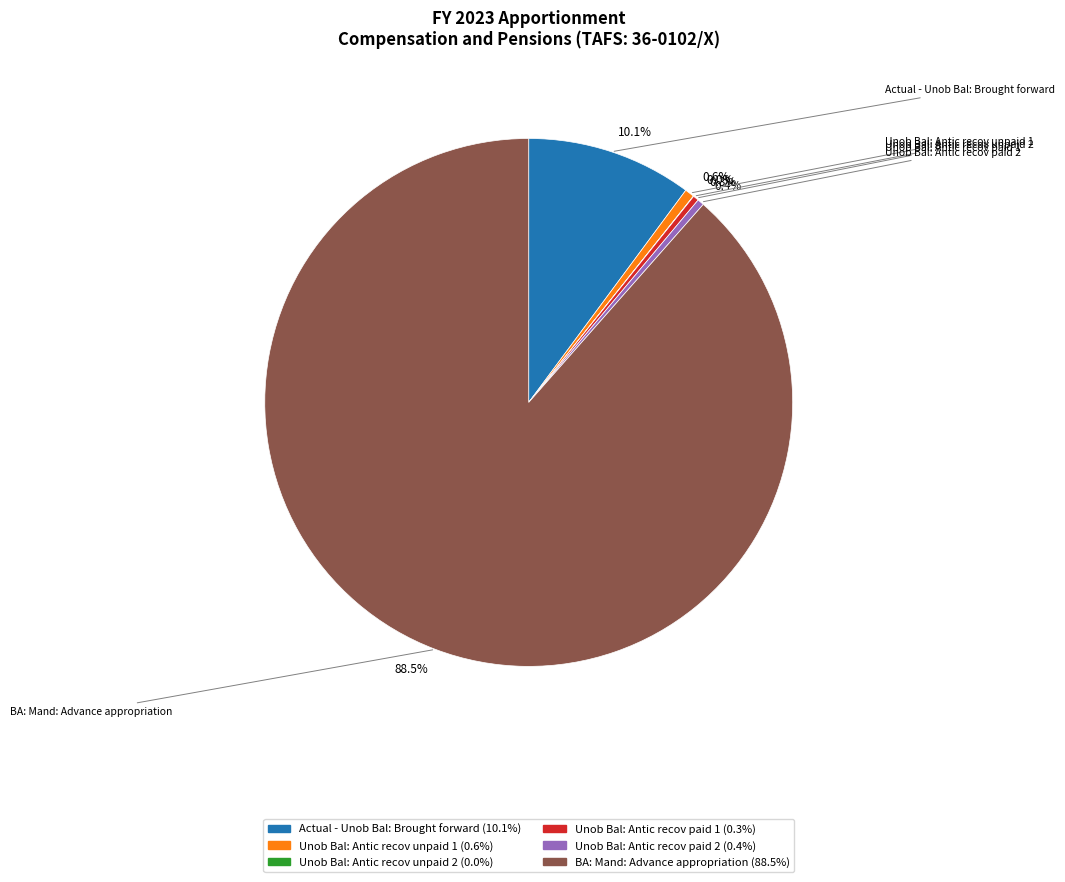

What portion of the pie excludes Actual - Unob Bal: Brought forward?

89.9%